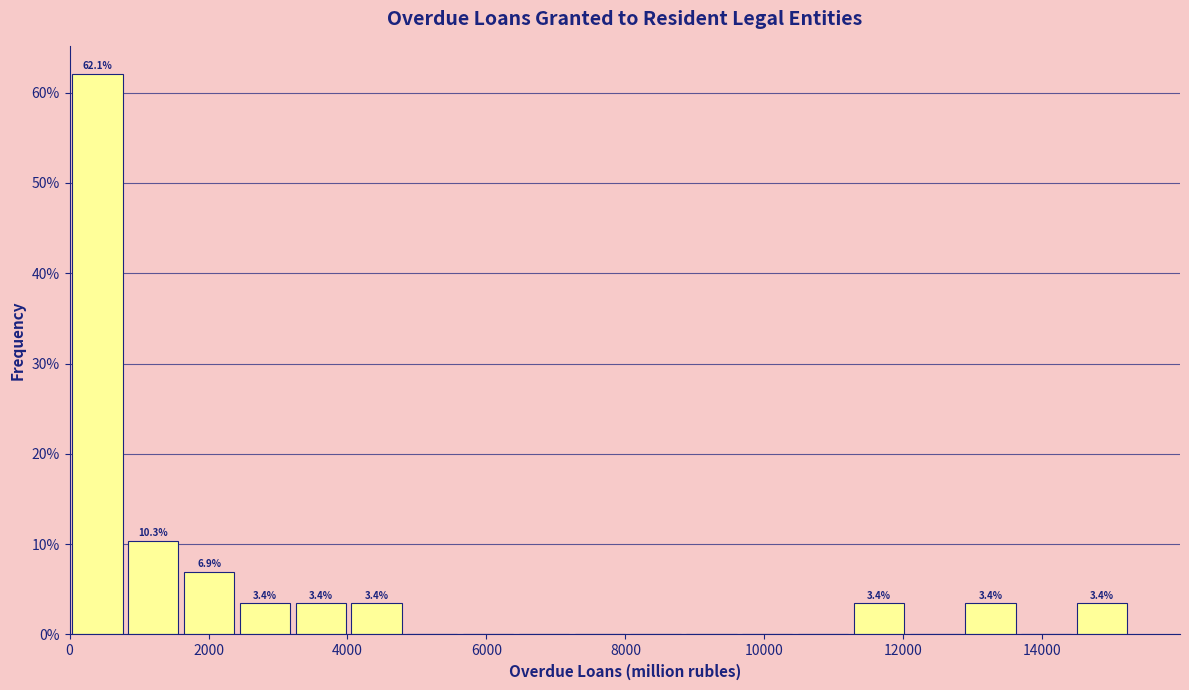

Which range on the x-axis has the tallest bar?

0 to 800